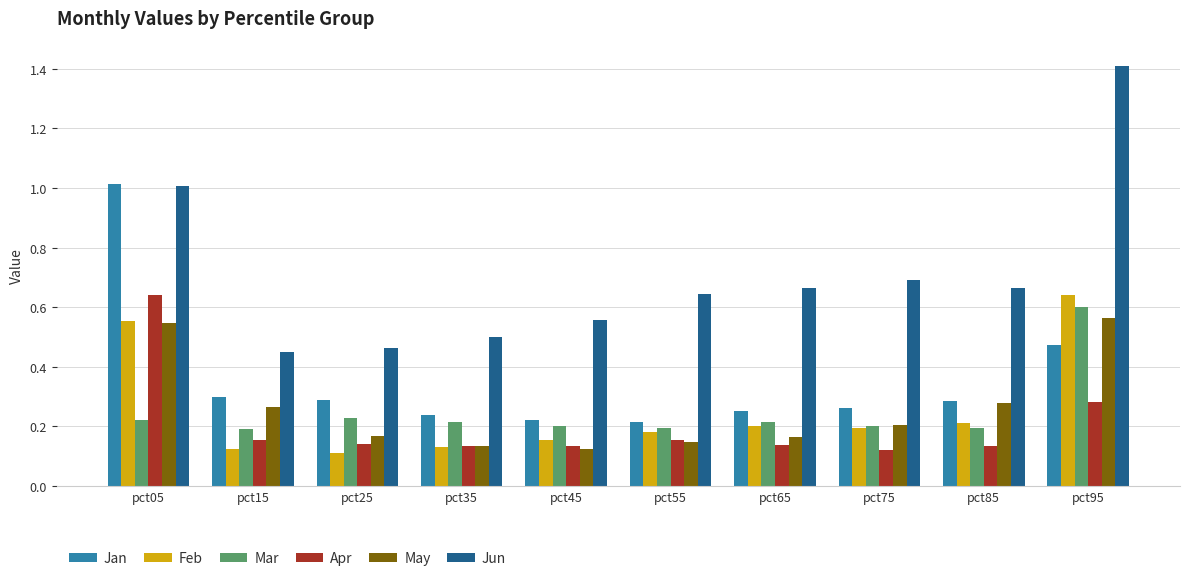

Which series has the largest range (max minus min)?

Jun